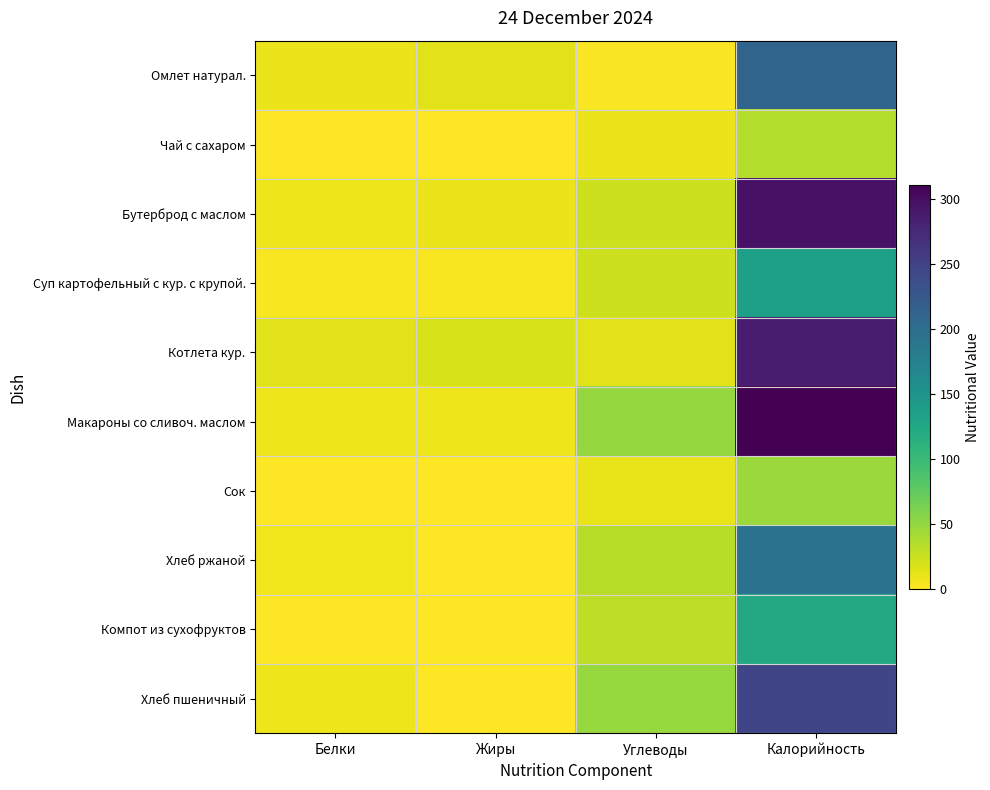

Rank the series at Калорийность from highest to lowest value.

Макароны со сливоч. маслом, Бутерброд с маслом, Котлета кур., Хлеб пшеничный, Омлет натурал., Хлеб ржаной, Суп картофельный с кур. с крупой., Компот из сухофруктов, Сок, Чай с сахаром